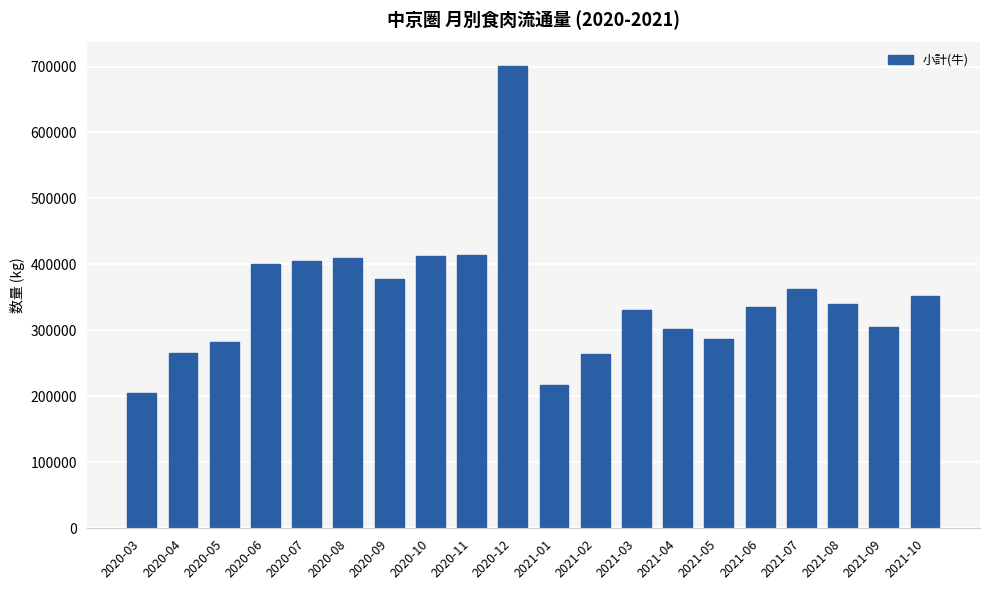

What is the change in value from 2020-06 to 2021-05?

-113675